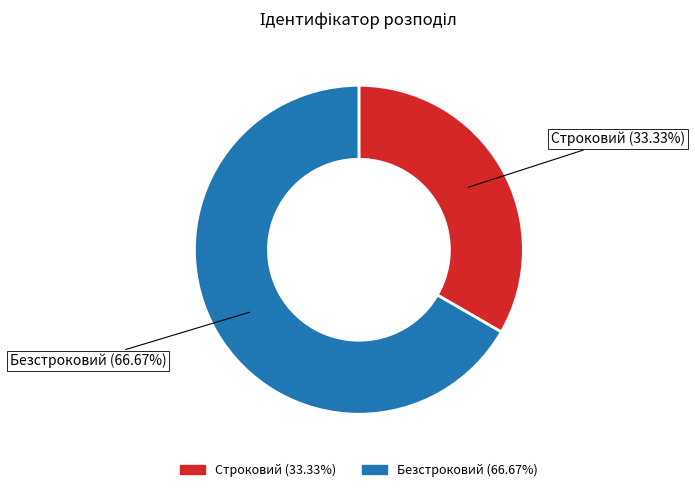

What is the largest slice in the pie chart?

Безстроковий